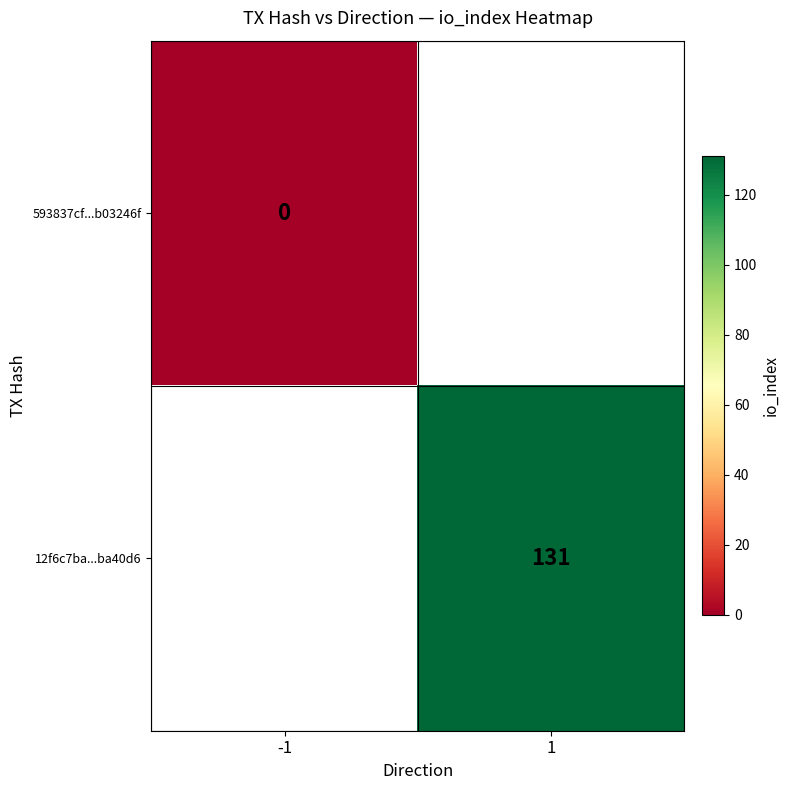

True or false: 12f6c7ba...ba40d6 has a value of 131 at 1.

True